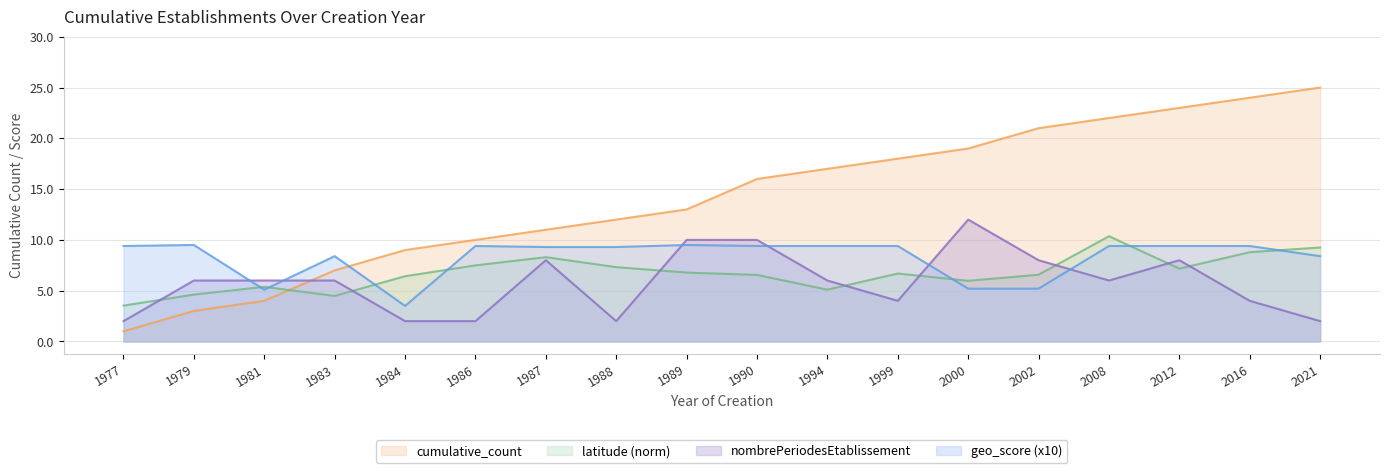

Is it true that nombrePeriodesEtablissement equals 10.8 at 2012?

False